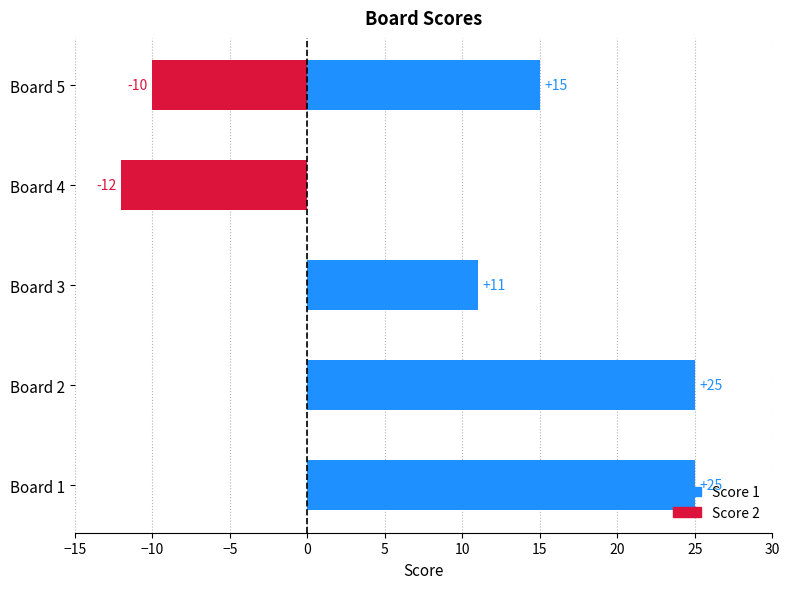

At how many categories does at least one series exceed 15?

2